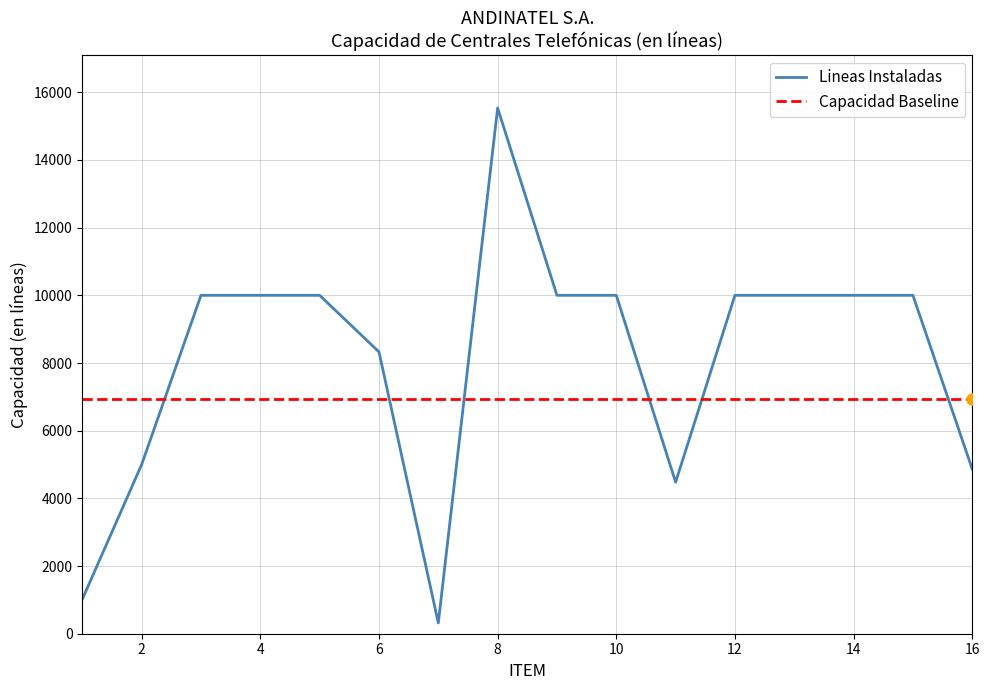

What is the difference between the maximum and minimum values?

15218